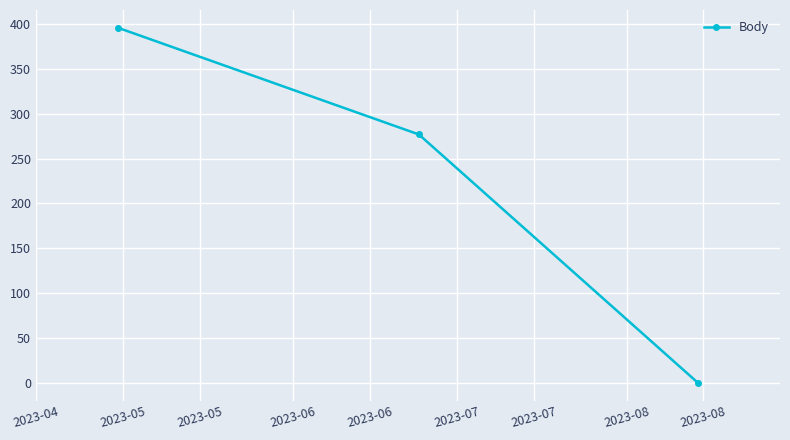

Reading left to right, list all the values displayed in this chart.

396	277	0